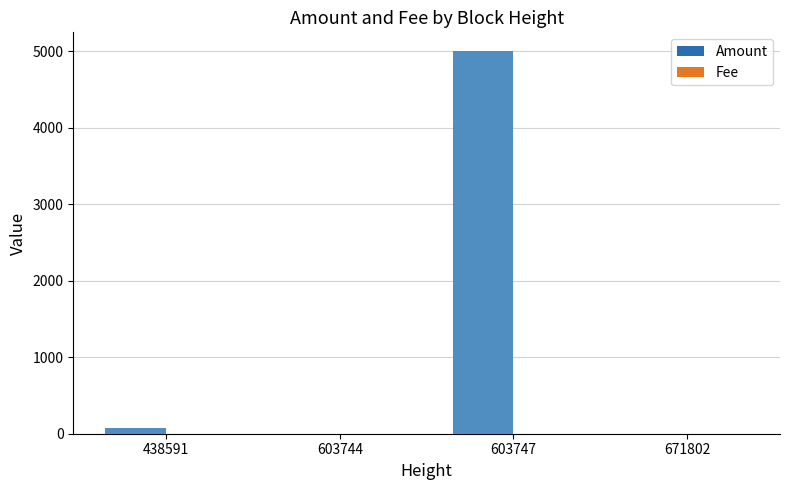

Rank the series by their average value, from lowest to highest.

Fee, Amount